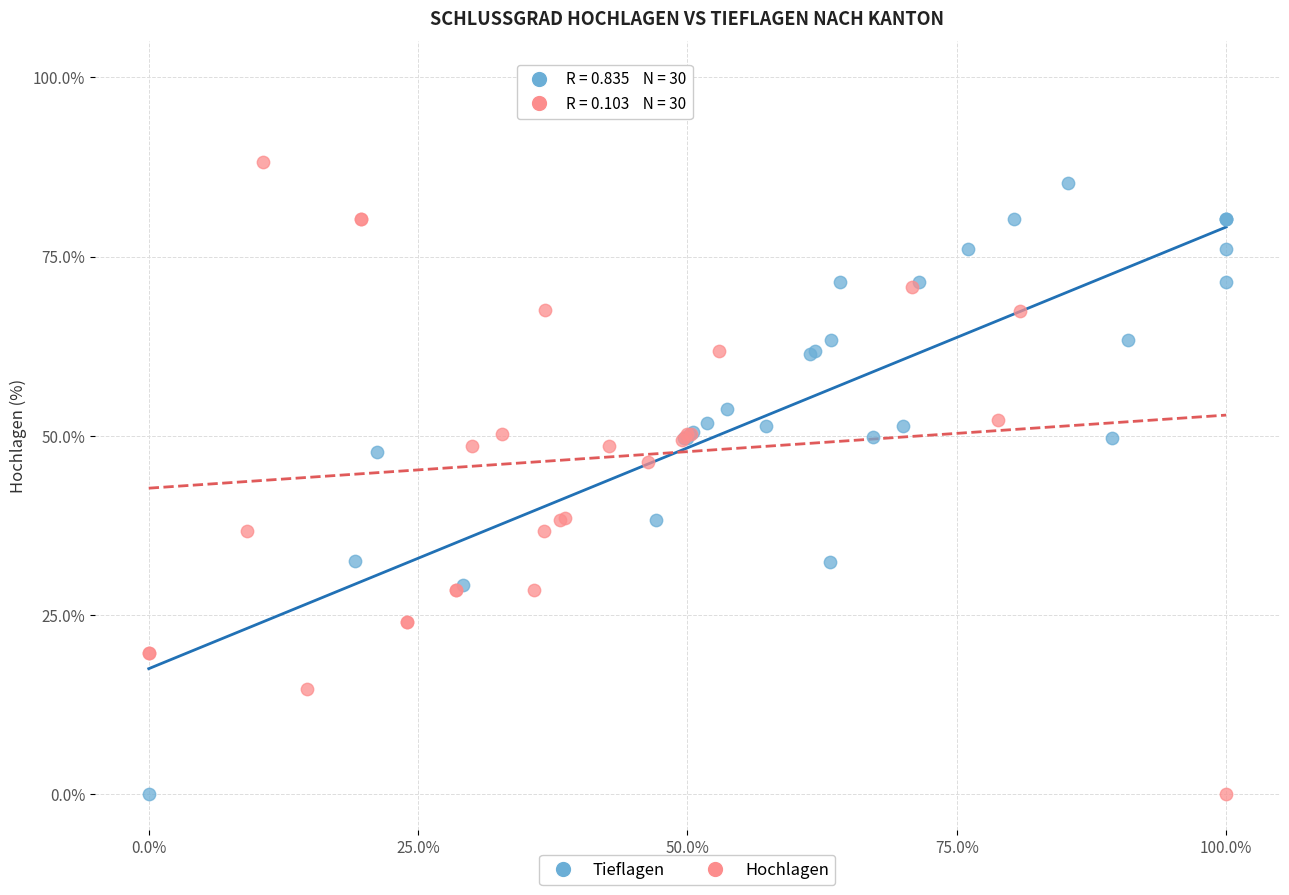

Which series has the largest Y range (max minus min)?

Hochlagen